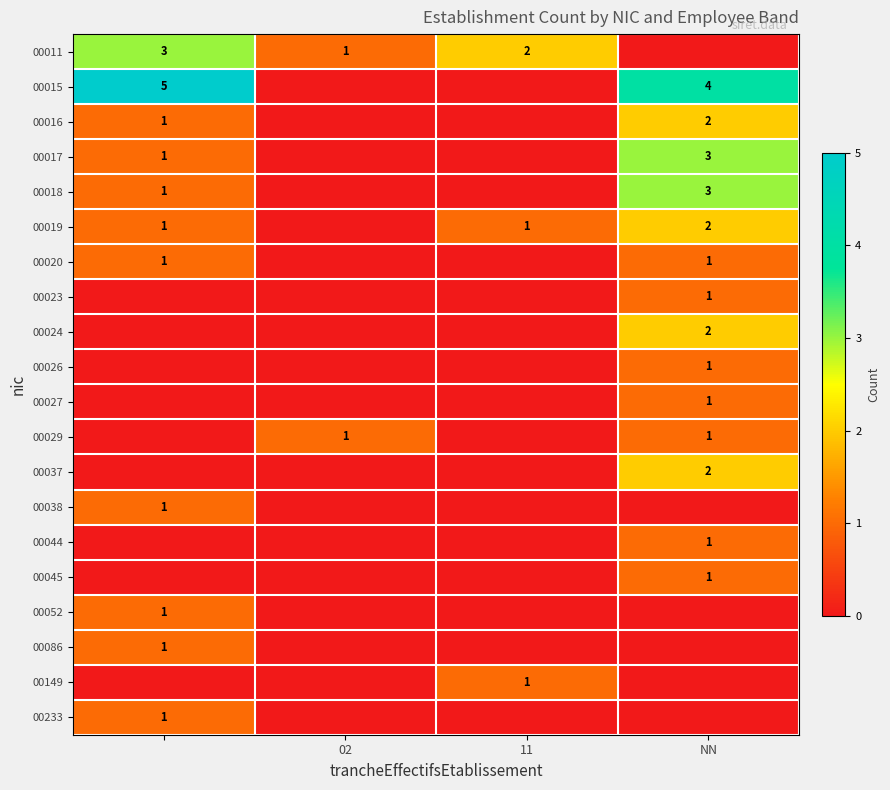

At how many categories does at least one series exceed 0?

4